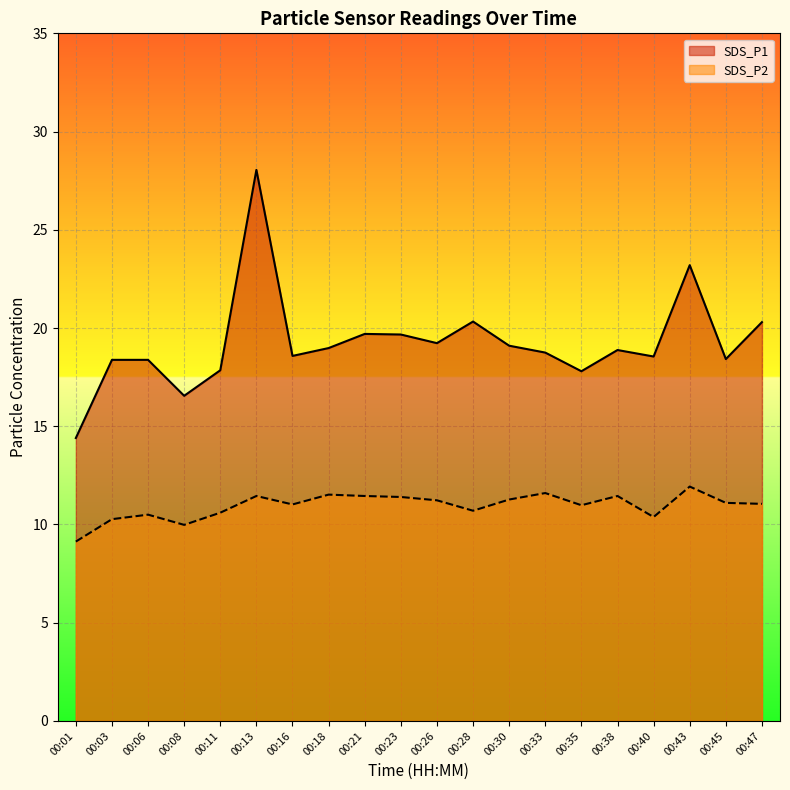

What value does the SDS_P1 series have at 00:33?

18.8